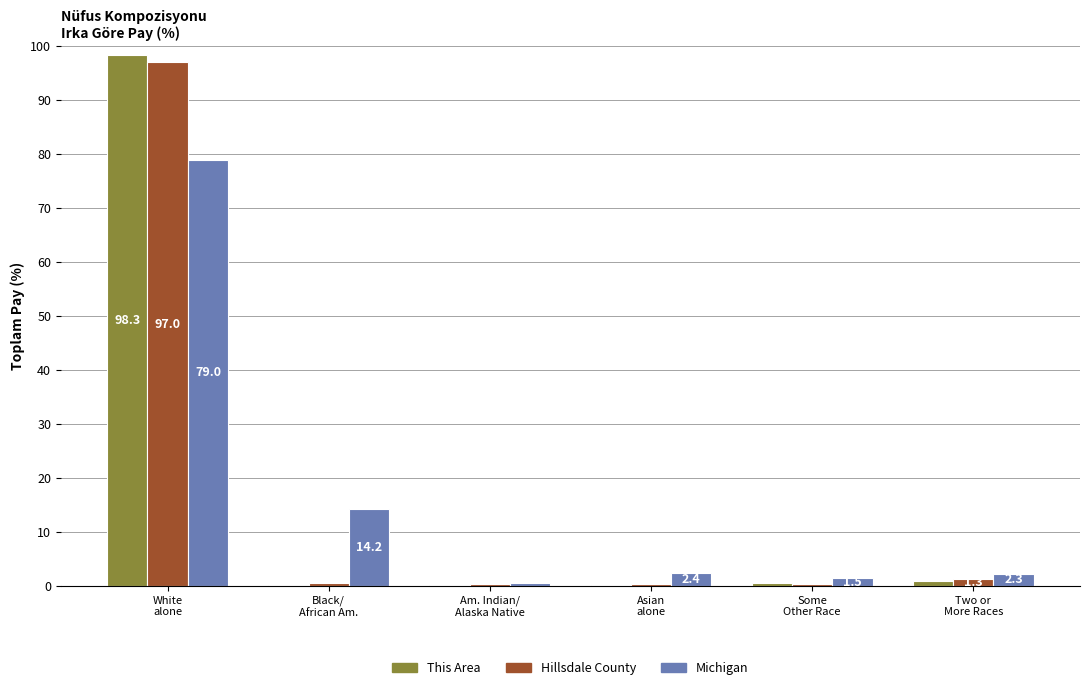

What are all the series names shown in the legend?

This Area, Hillsdale County, Michigan